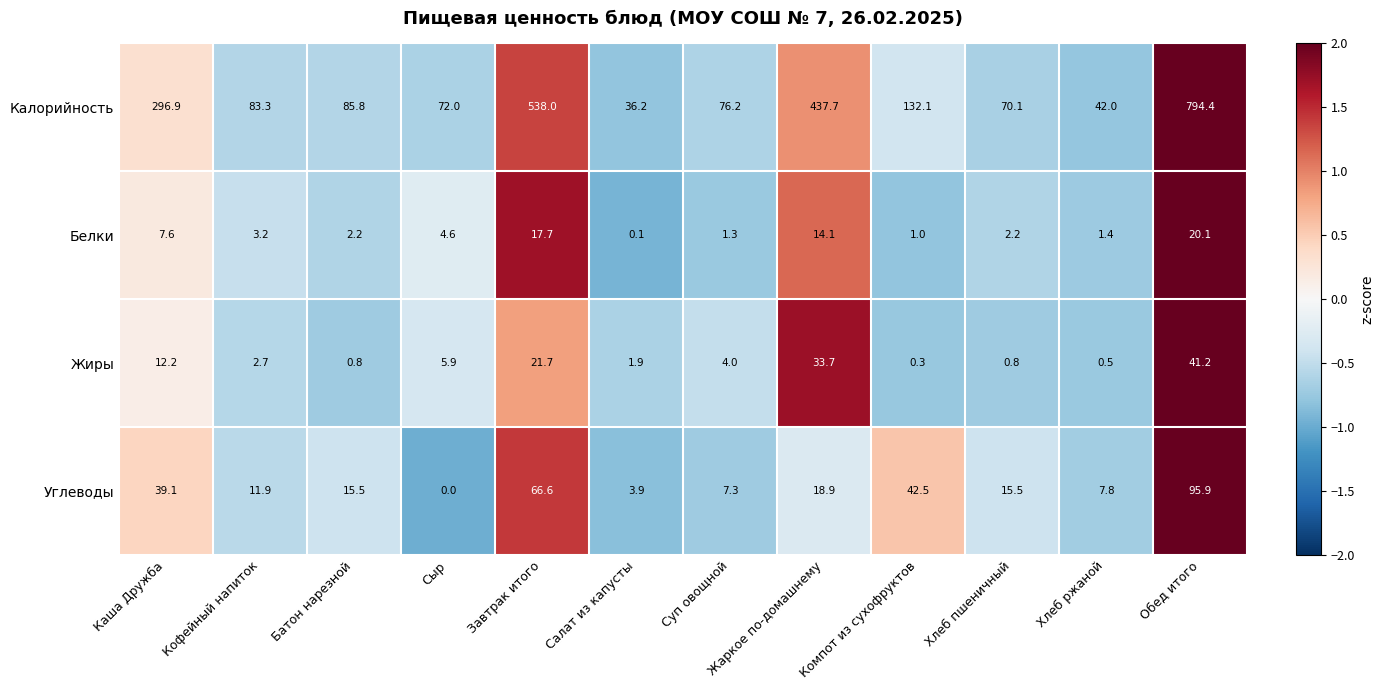

Which series has the widest spread of values?

Калорийность